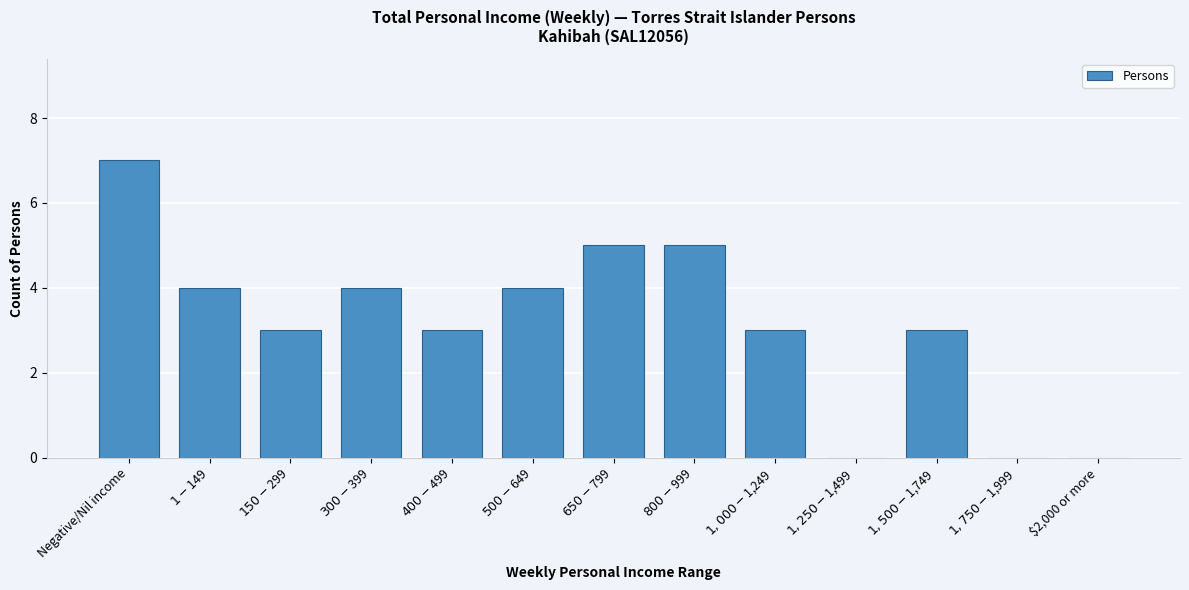

What is the sum of all values?

41